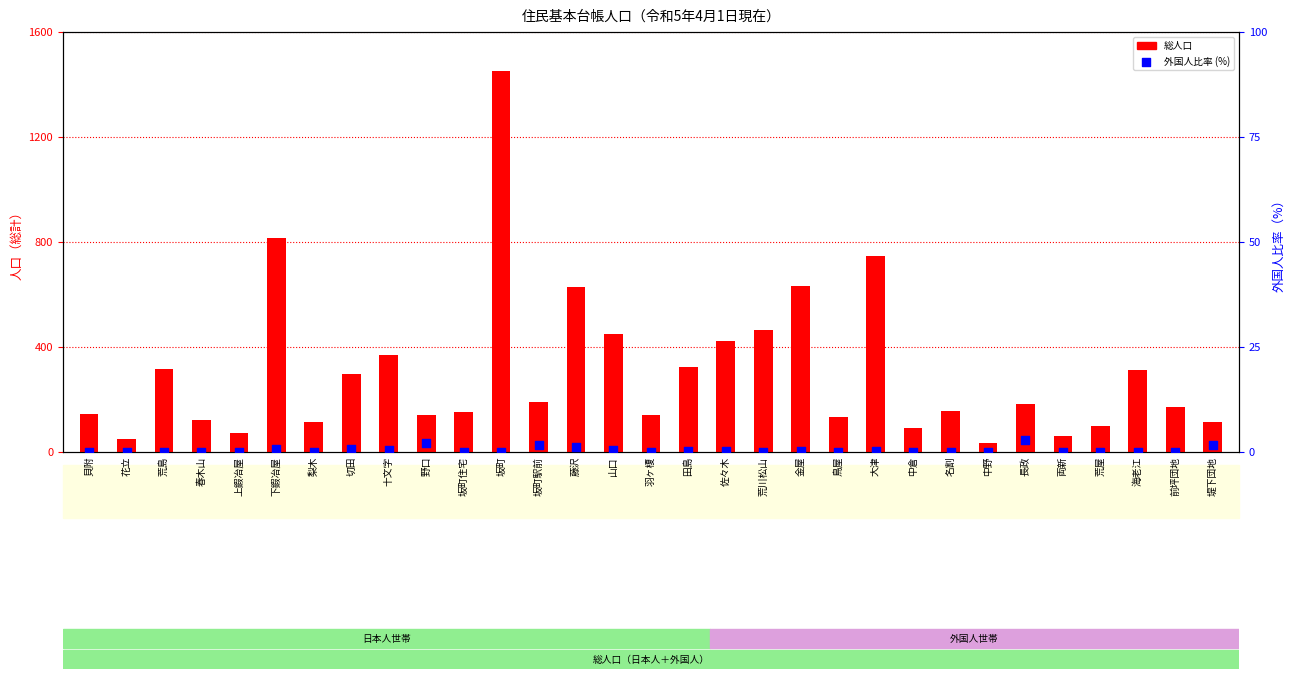

Which series reaches the minimum Y coordinate?

外国人比率 (%)